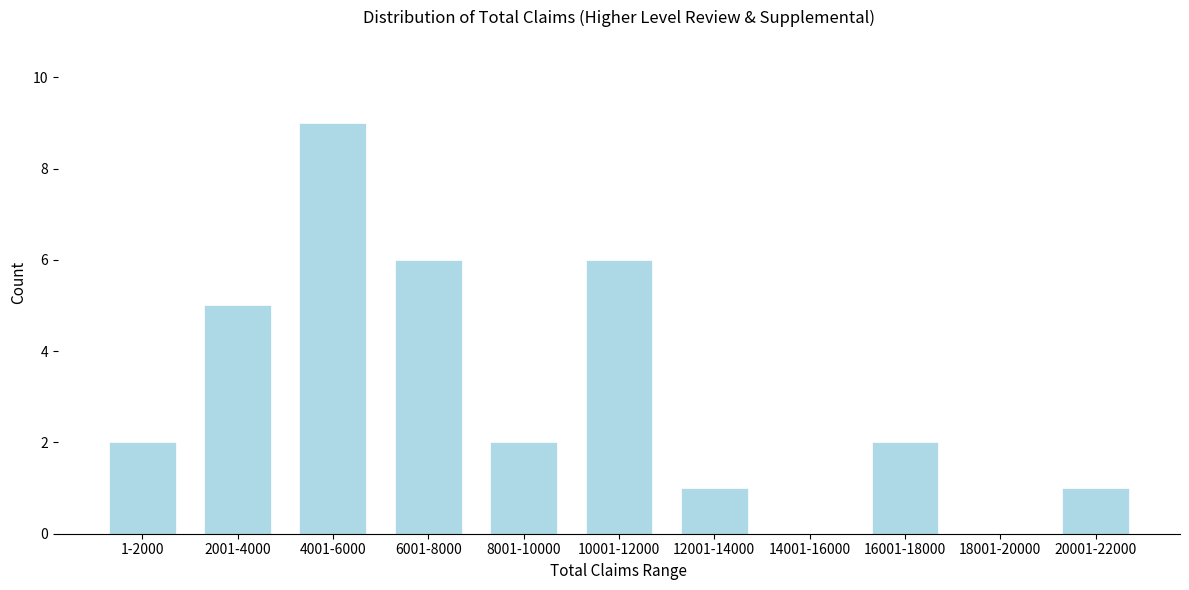

Reading left to right, what are all the values shown in this chart?

1-2000=2	2001-4000=5	4001-6000=9	6001-8000=6	8001-10000=2	10001-12000=6	12001-14000=1	14001-16000=0	16001-18000=2	18001-20000=0	20001-22000=1